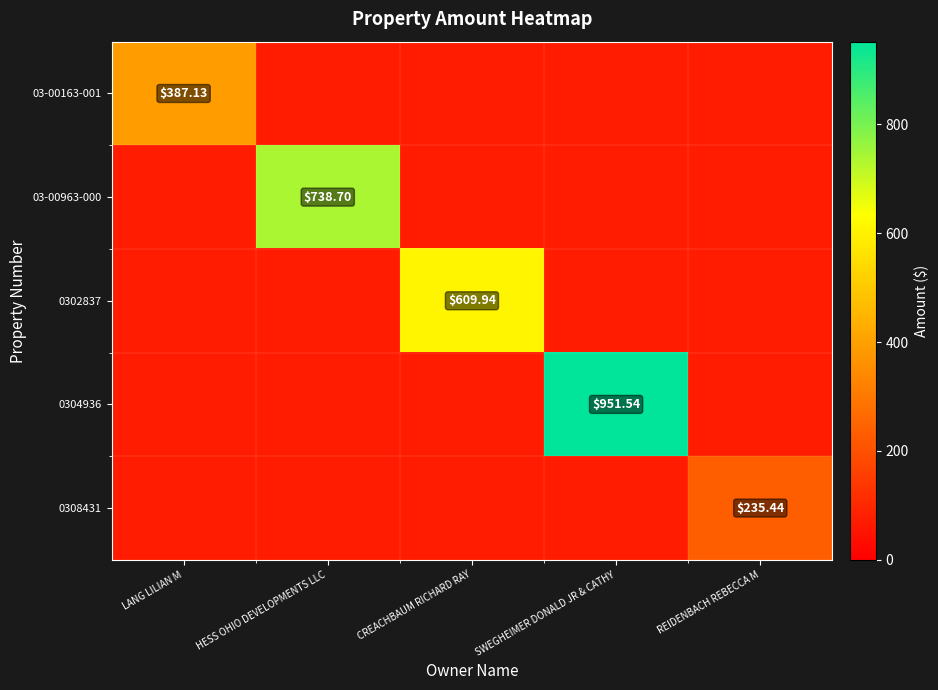

What is the greatest value displayed?

951.5